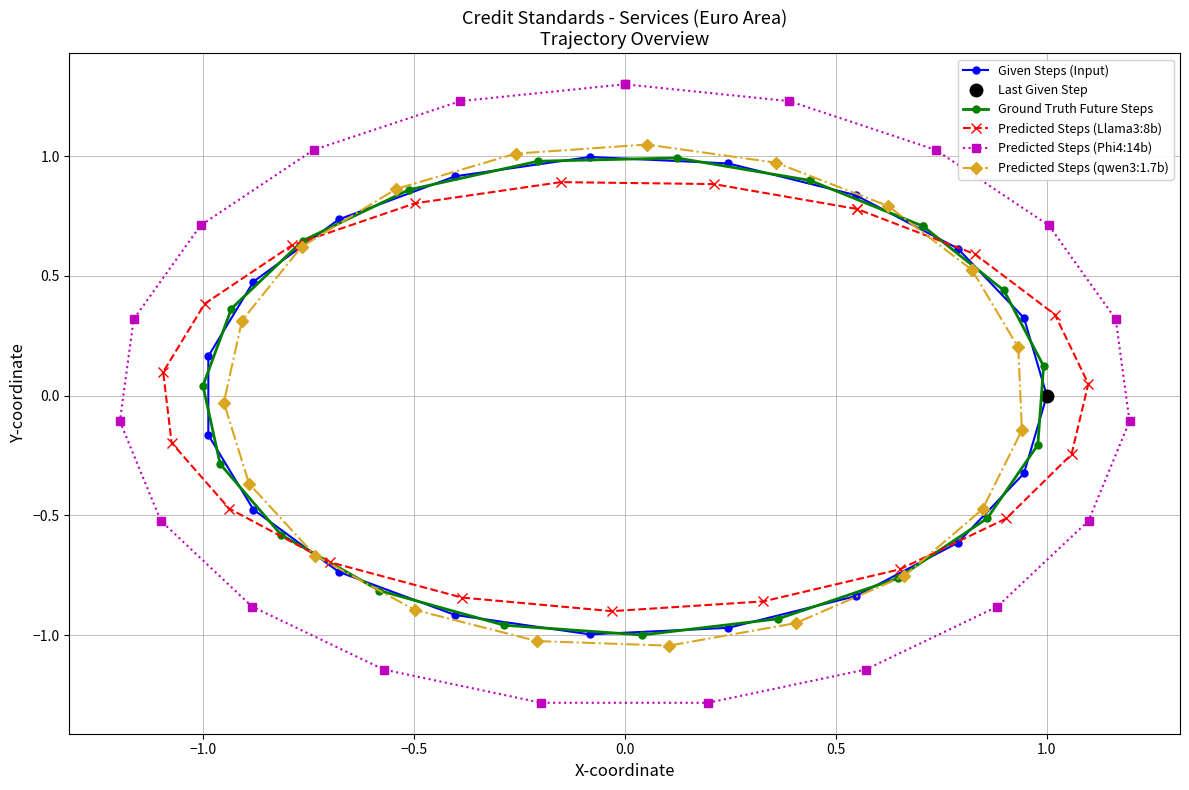

What is the value of the Ground Truth Future Steps point at the 20th from the left?

0.1